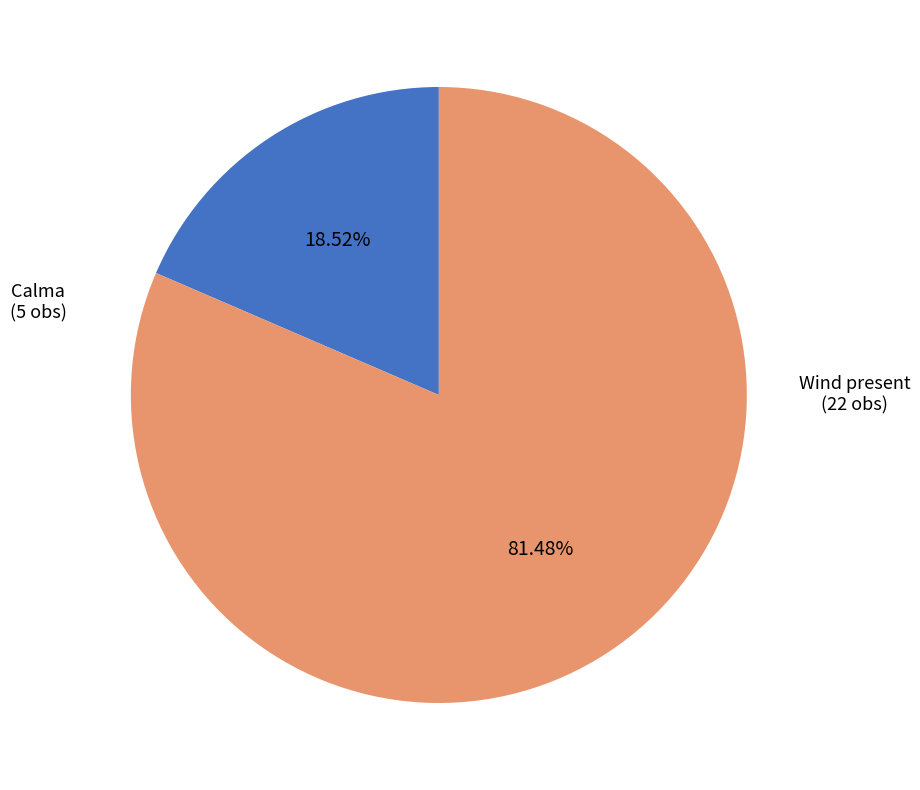

Approximately how many times larger is the value at Wind present (22 obs) compared to Calma (5 obs)?

4.4